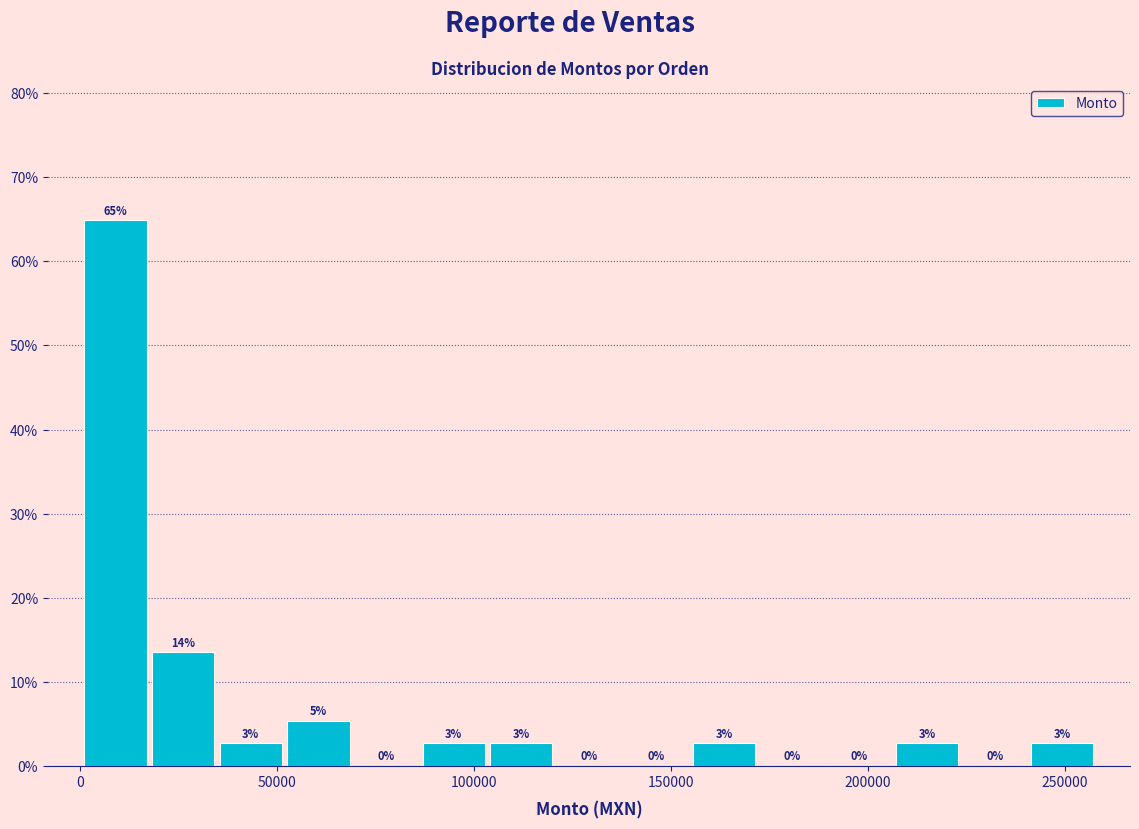

Around what value on the x-axis is the tallest bar? Give the approximate position of its centre, as read against the axis.

10000